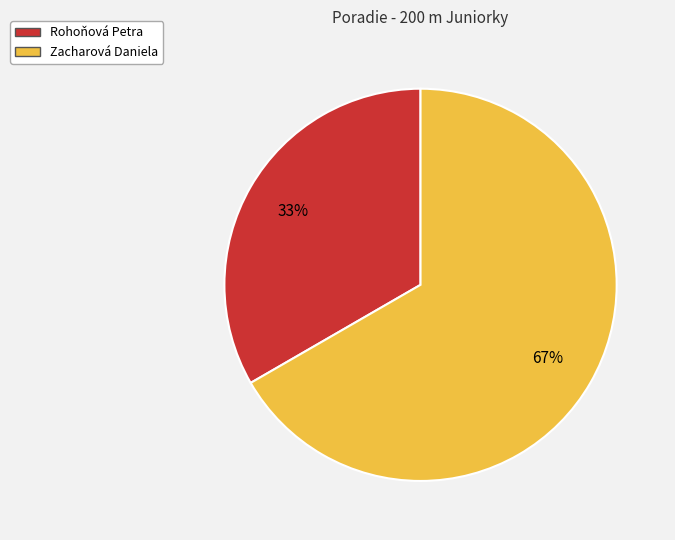

Rank the categories by value from highest to lowest.

Zacharová Daniela, Rohoňová Petra